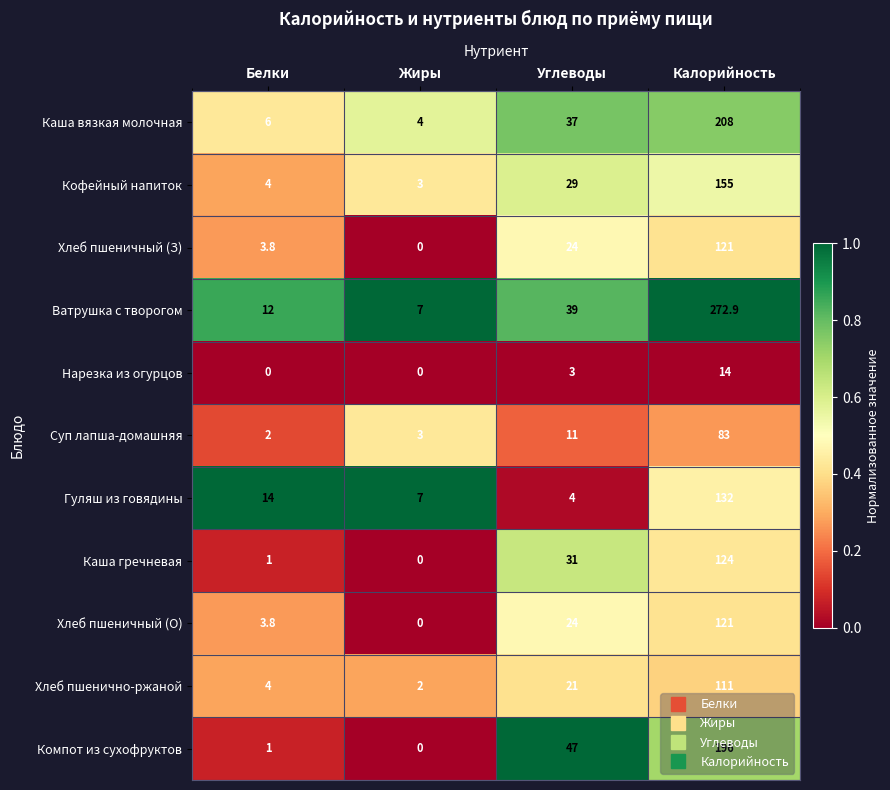

What is the difference between the Компот из сухофруктов values at Жиры and Углеводы?

47.0